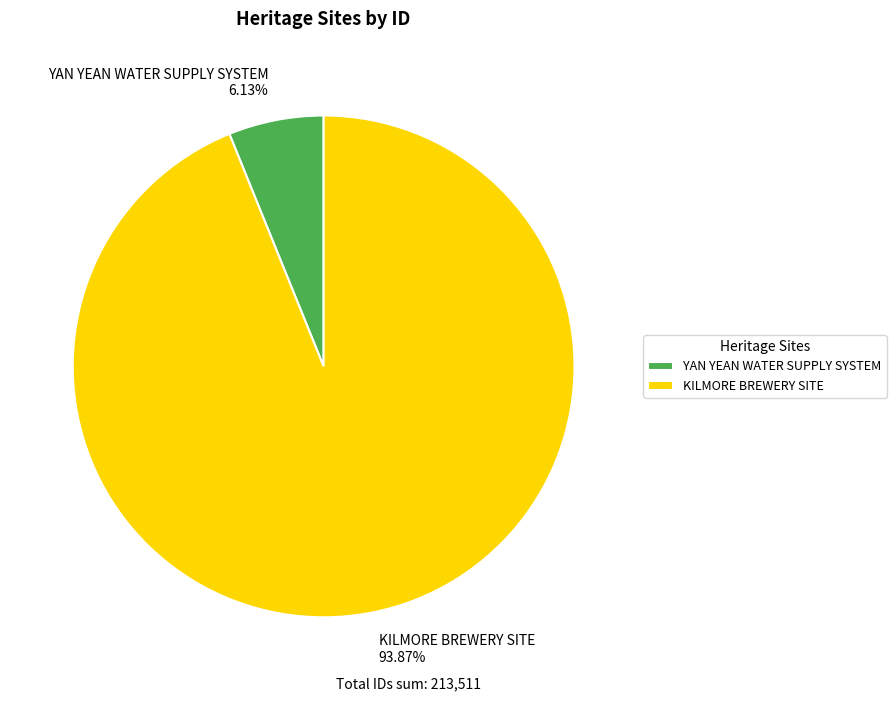

True or false: KILMORE BREWERY SITE accounts for 94% of the total.

True